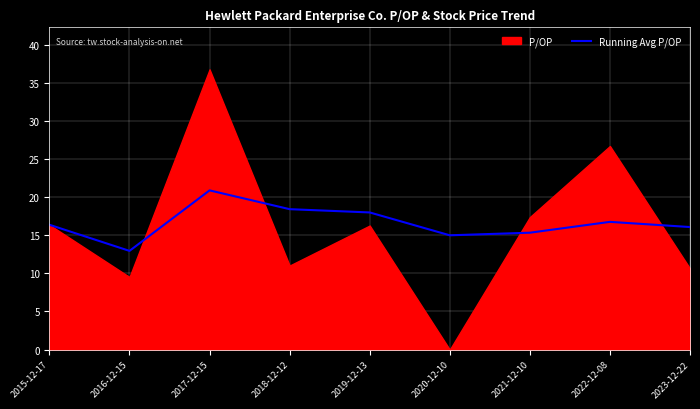

Does the chart display data point markers on the line(s)?

No